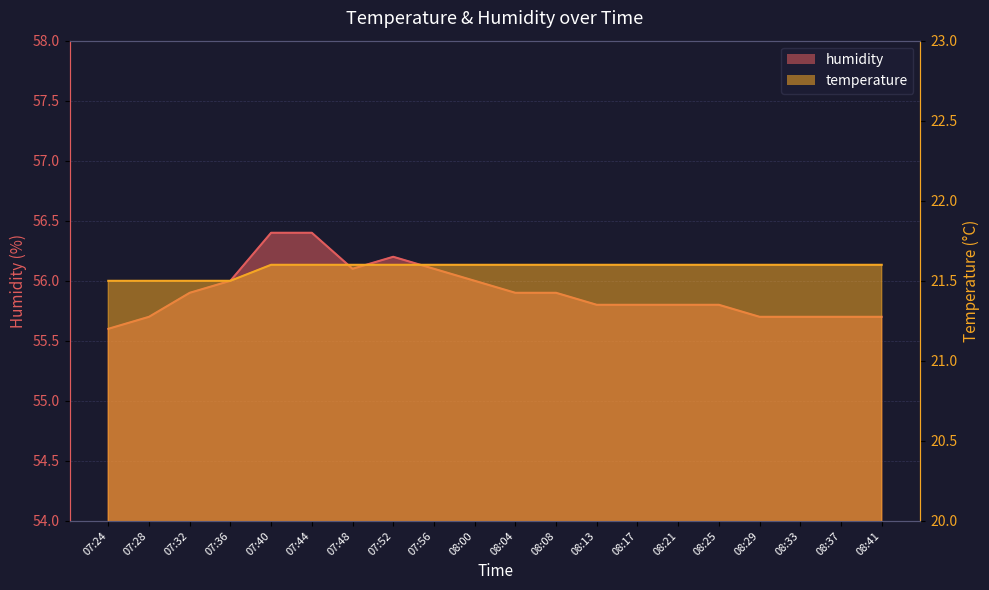

The value of temperature at 08:41 is 12.2. True or false?

False